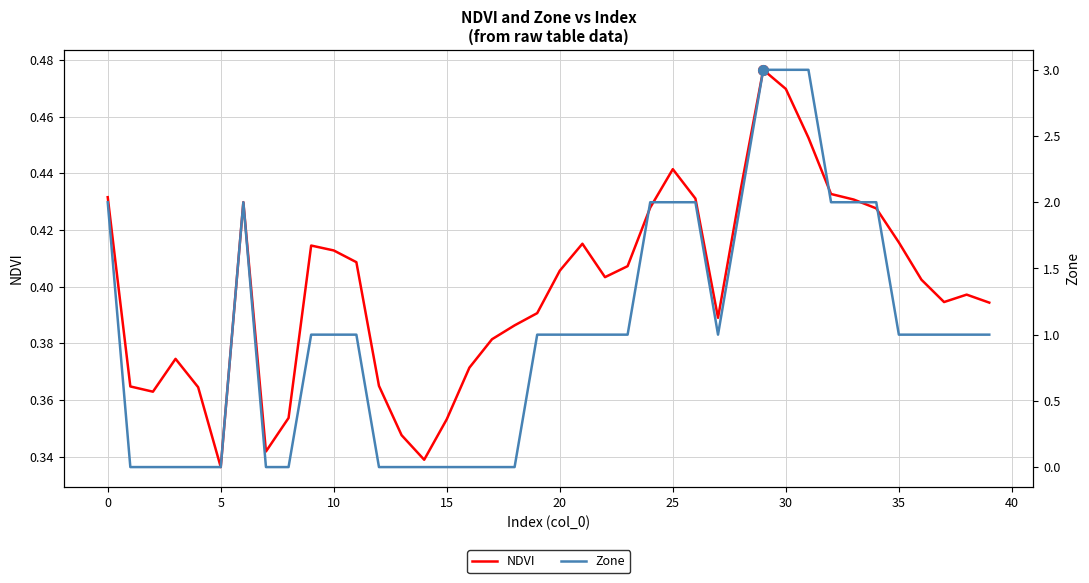

How many lines are shown in the chart?

2